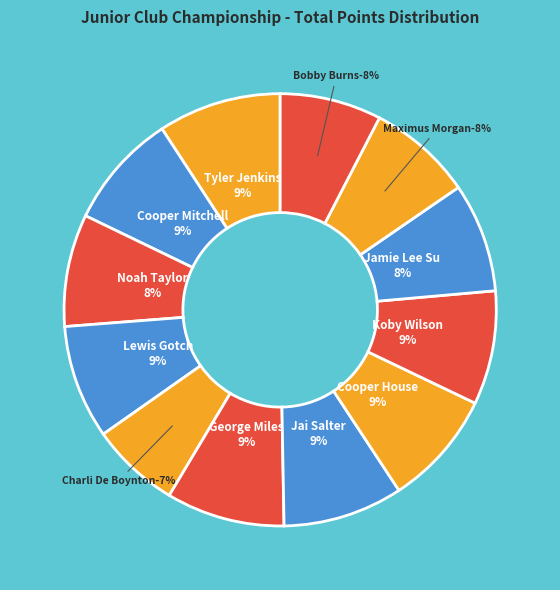

True or false: Koby Wilson accounts for 22% of the total.

False